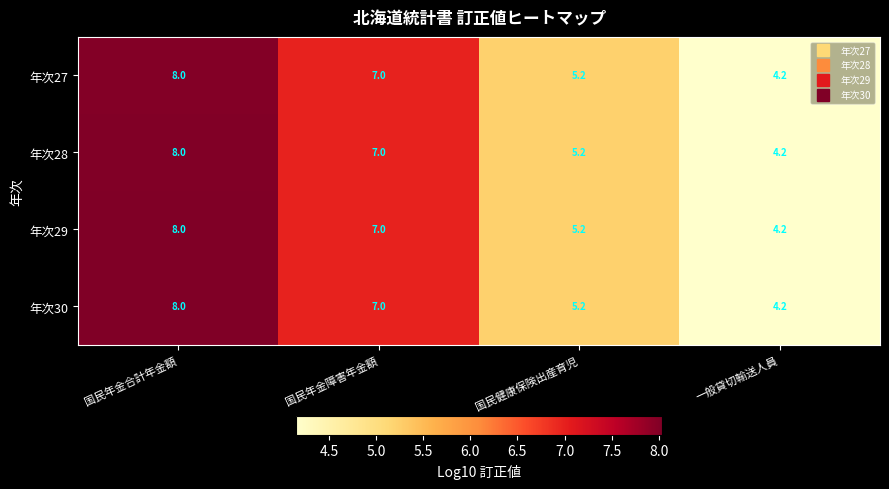

How many series are shown in this chart?

4